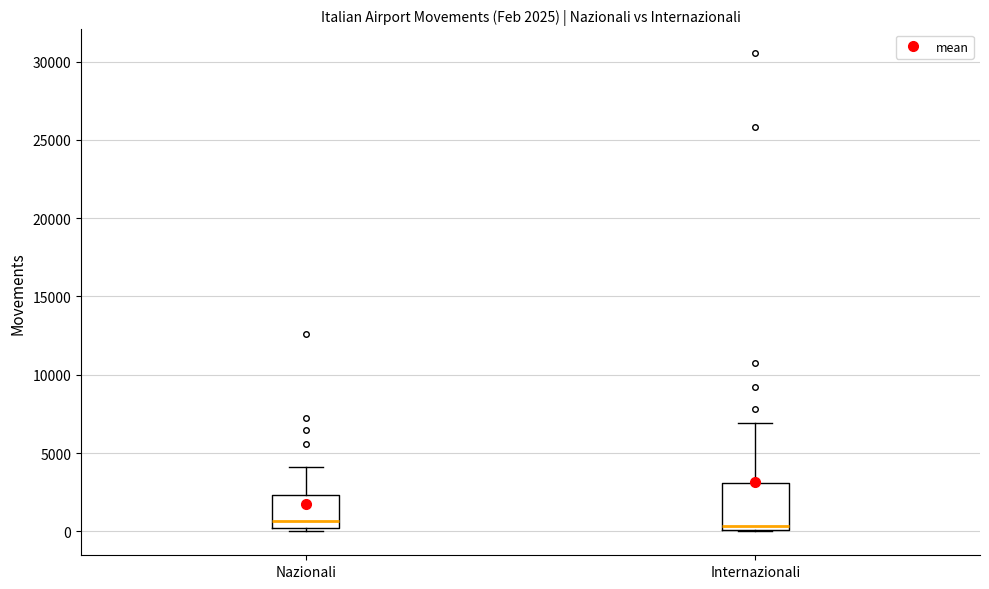

Which box is the tallest, from its lower edge to its upper edge?

Internazionali